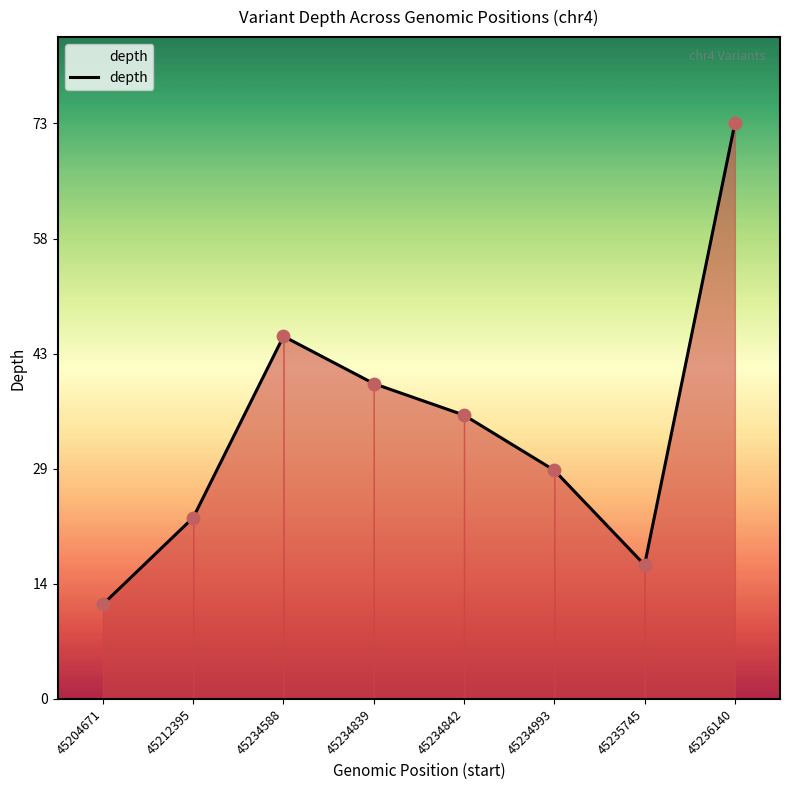

What is the change in value from 45234993 to 45235745?

-12